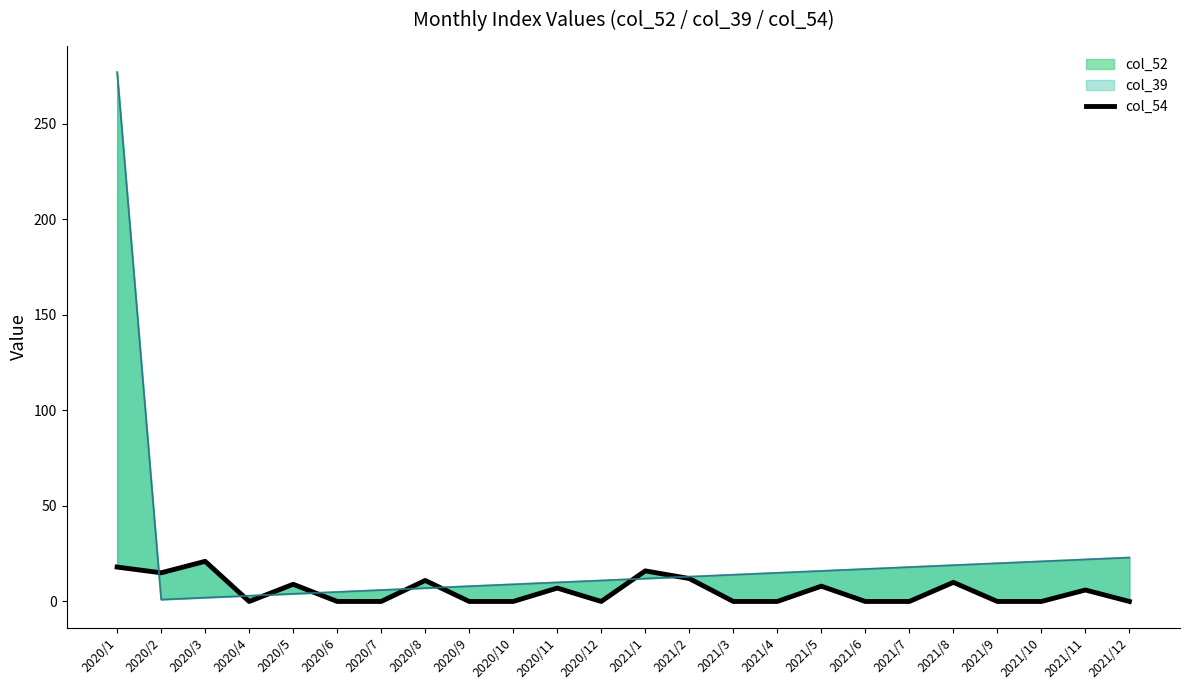

Which label corresponds to the smallest value in the chart?

2020/4